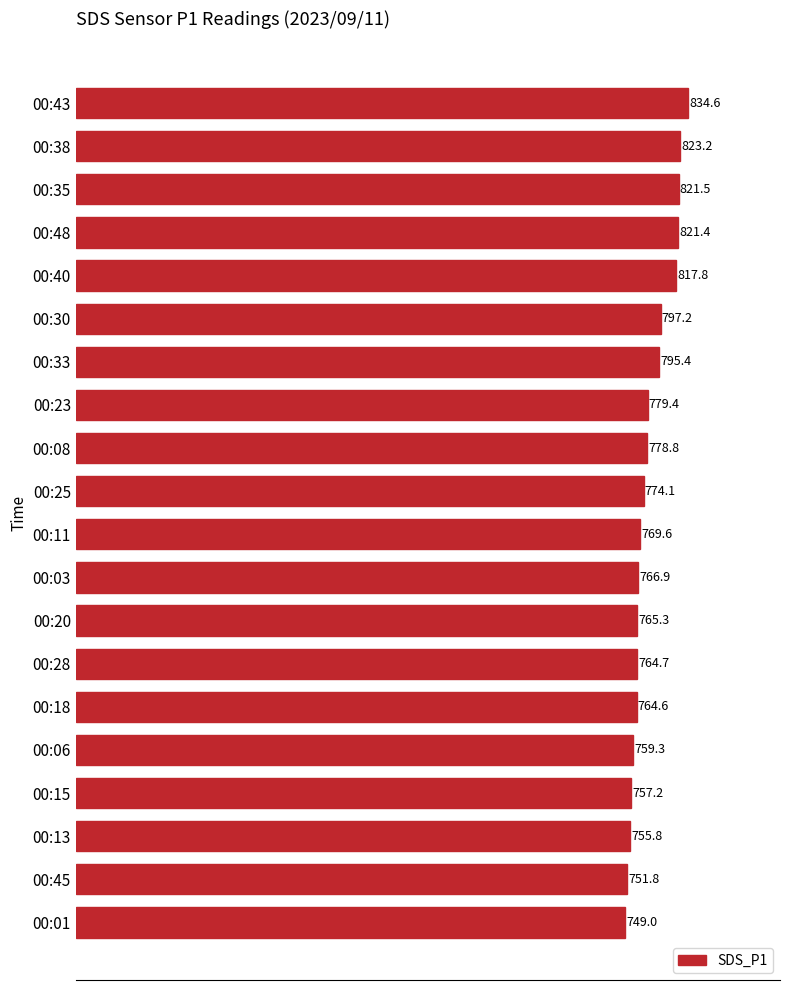

List the labels in order of value, smallest first.

00:01, 00:45, 00:13, 00:15, 00:06, 00:18, 00:28, 00:20, 00:03, 00:11, 00:25, 00:08, 00:23, 00:33, 00:30, 00:40, 00:48, 00:35, 00:38, 00:43